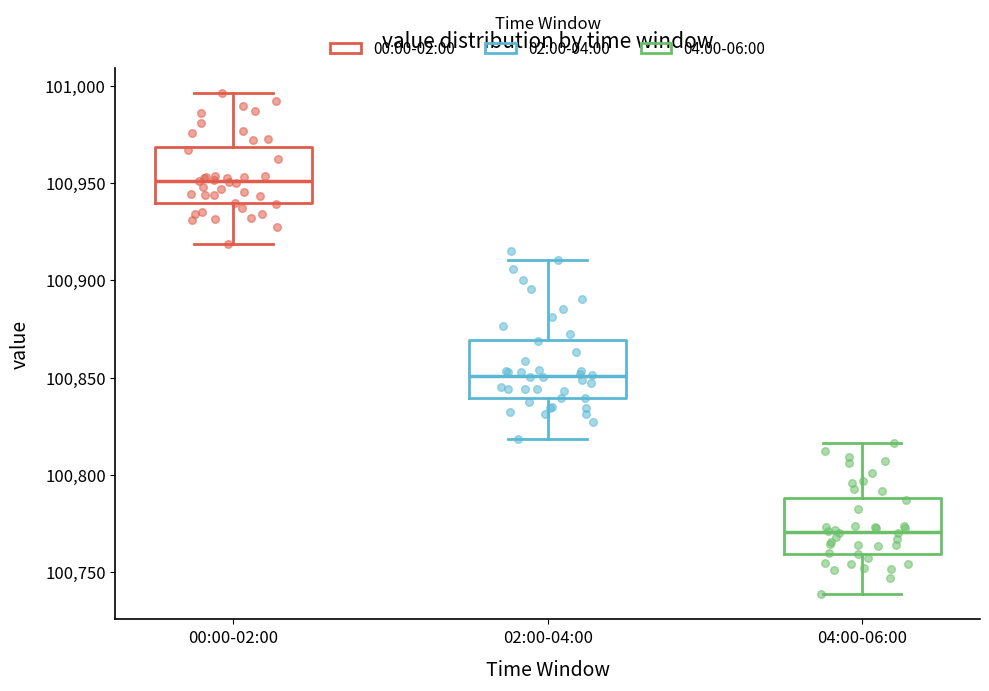

Reading left to right, read every box against the y-axis: the position of its median line, the range the box covers, and the ends of its whiskers. The values are not printed on the chart, so give them approximately, as read against the axis.

00:00-02:00: median 100950, box 100940 to 100970, whiskers 100920 to 100995
02:00-04:00: median 100850, box 100840 to 100870, whiskers 100820 to 100910
04:00-06:00: median 100770, box 100760 to 100790, whiskers 100740 to 100815